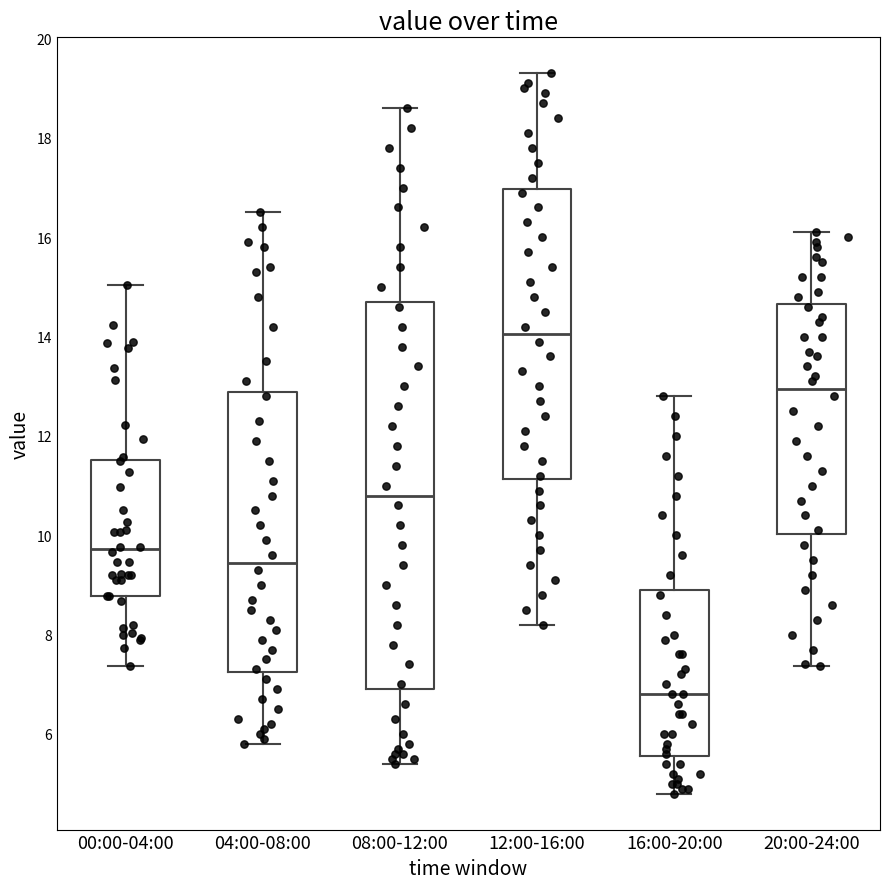

Which box is the tallest, from its lower edge to its upper edge?

08:00-12:00